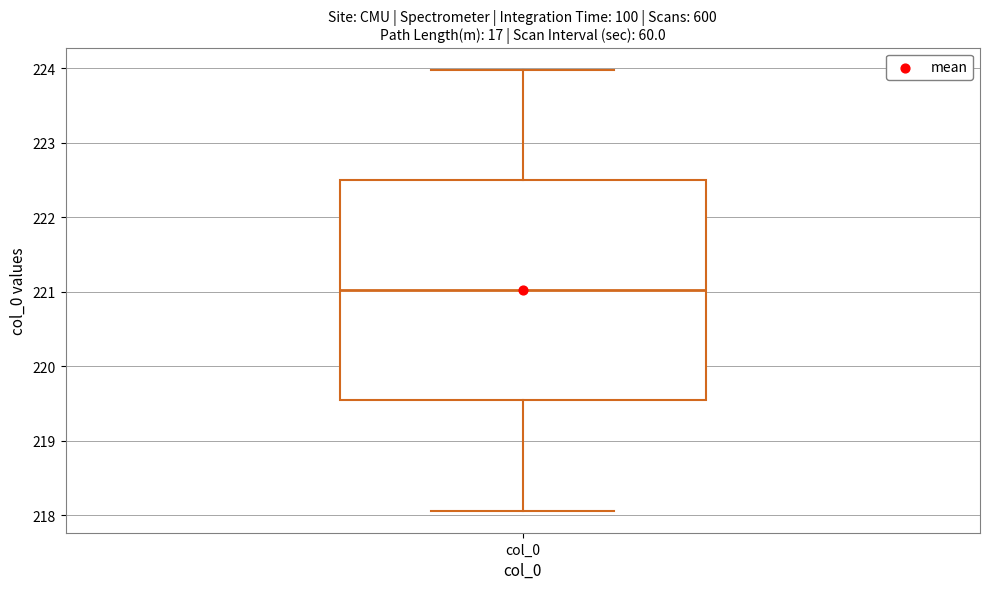

Transcribe this box plot: give where the median line is, the range the box spans, and where the two whiskers end, as read against the y-axis. The values are not printed on the chart, so give them approximately, as read against the axis.

median 221.0, box 219.5 to 222.5, whiskers 218.1 to 224.0